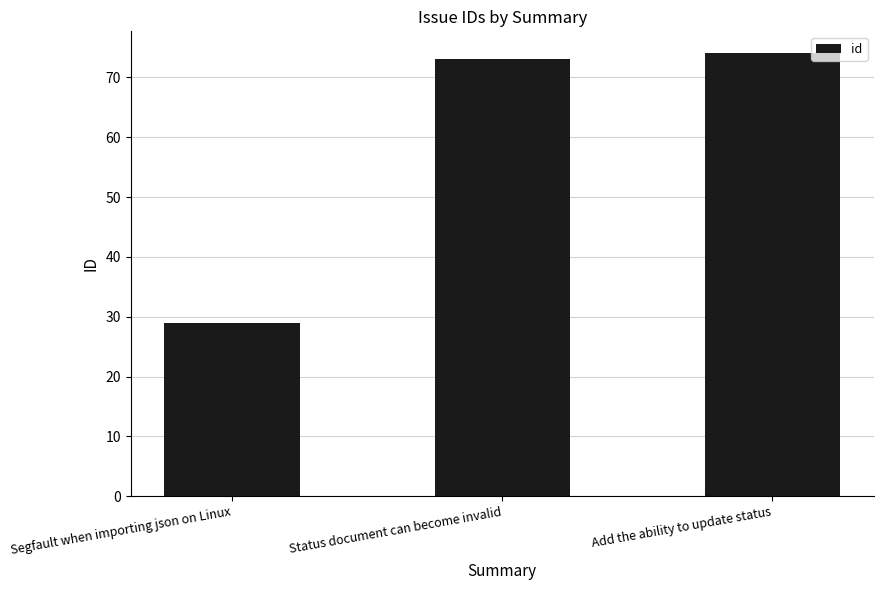

What is the sum of all values?

176